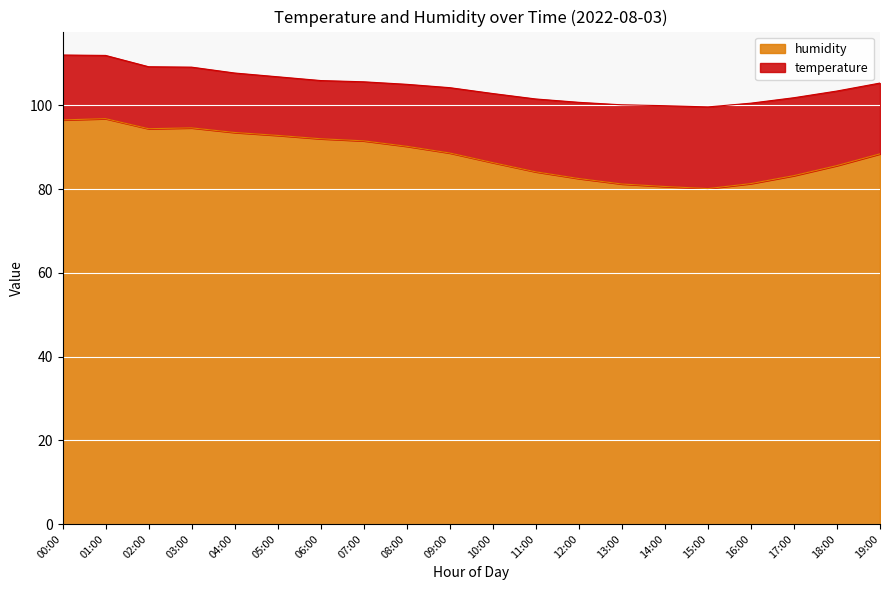

Between 03:00 and 19:00, which is larger?

03:00